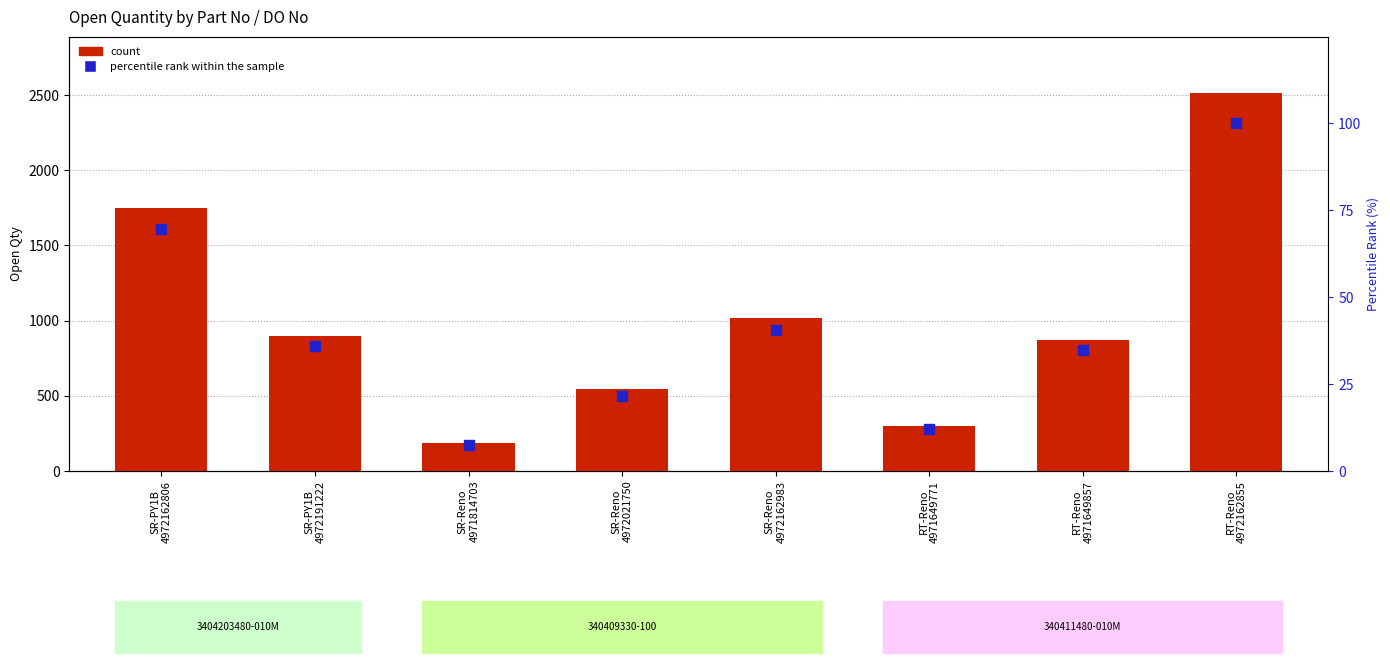

Which series has the largest Y range (max minus min)?

count